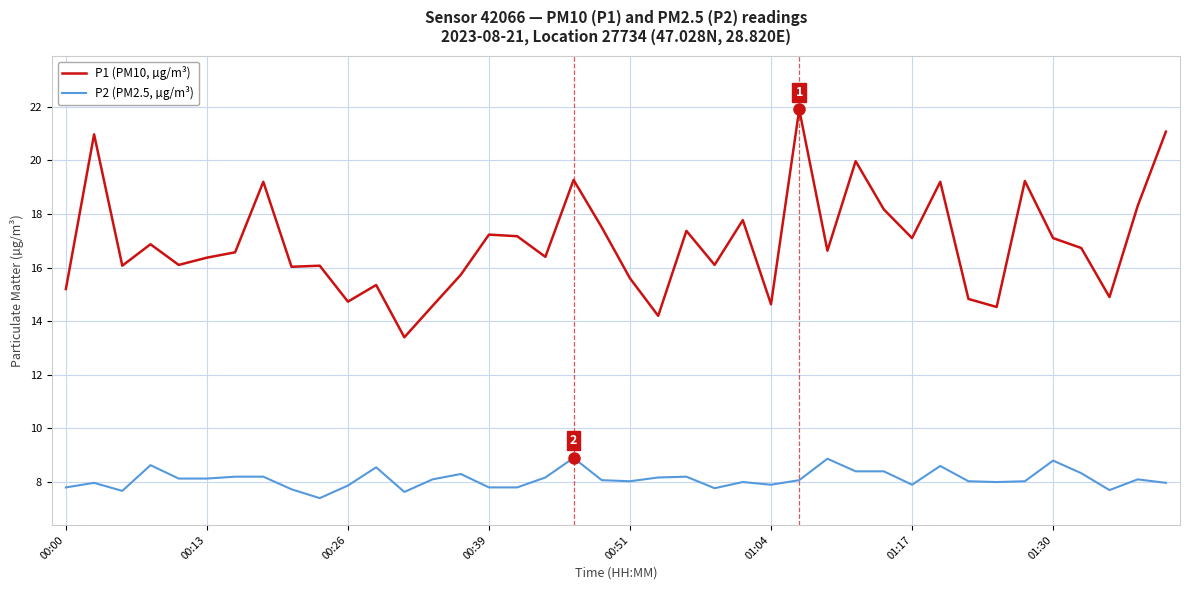

What is the smallest value displayed?

7.4